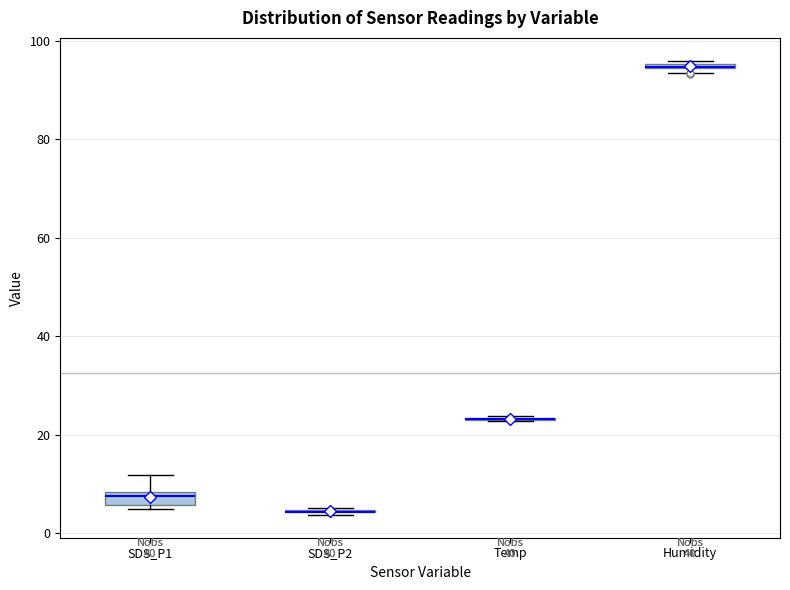

Where is the upper edge of the box for SDS_P1 on the y-axis? The values are not printed on the chart, so give them approximately, as read against the axis.

8